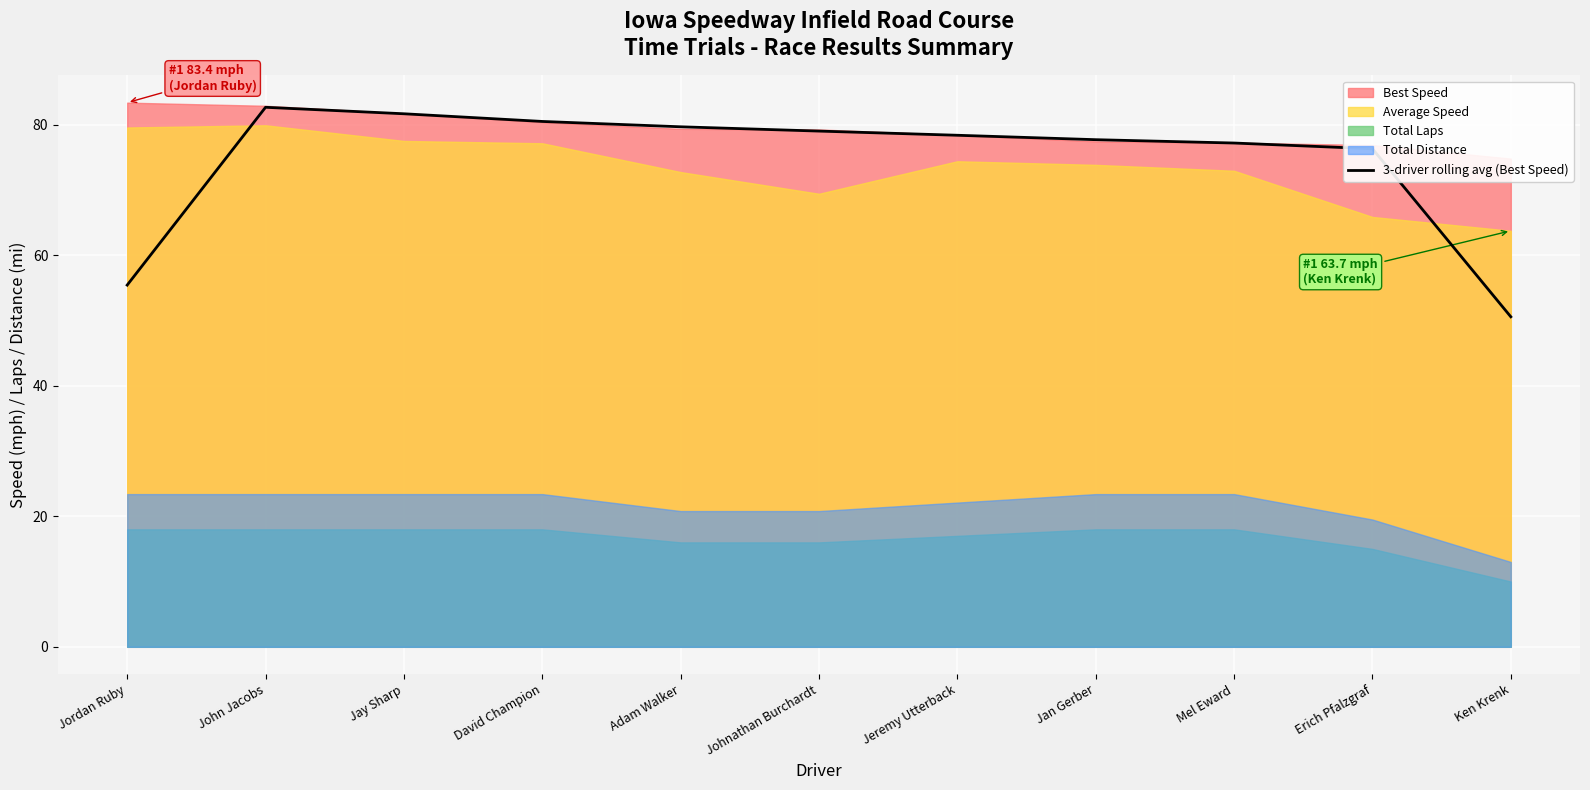

How many lines are shown in the chart?

1